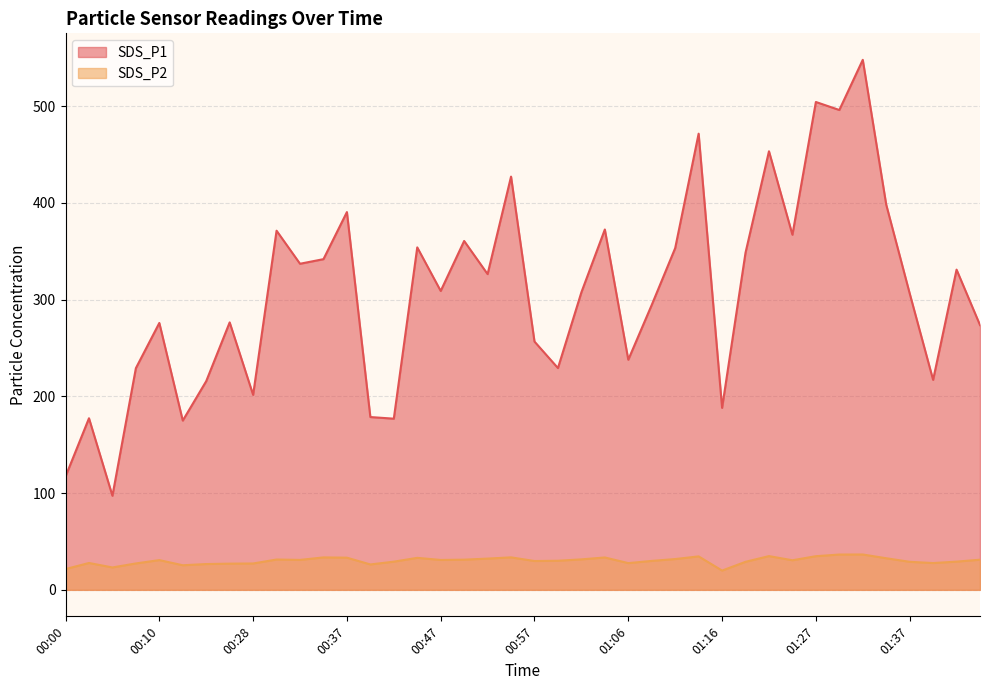

What are all the series names shown in the legend?

SDS_P1, SDS_P2